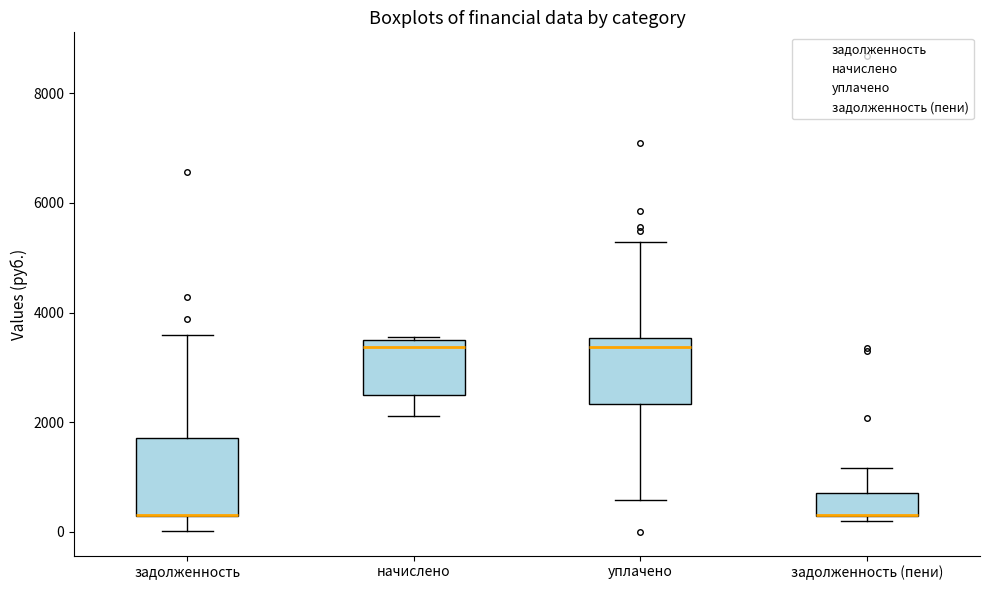

Reading left to right, transcribe this box plot: for each box, give where its median line is, the range the box spans, and where its two whiskers end, as read against the y-axis. The values are not printed on the chart, so give them approximately, as read against the axis.

задолженность: median 400 (drawn on the box's lower edge), box 200 to 1800, whiskers 0 to 3600
начислено: median 3400, box 2400 to 3600, whiskers 2200 to 3600
уплачено: median 3400, box 2400 to 3600, whiskers 600 to 5200
задолженность (пени): median 400 (drawn on the box's lower edge), box 200 to 800, whiskers 200 (just below the box's lower edge) to 1200